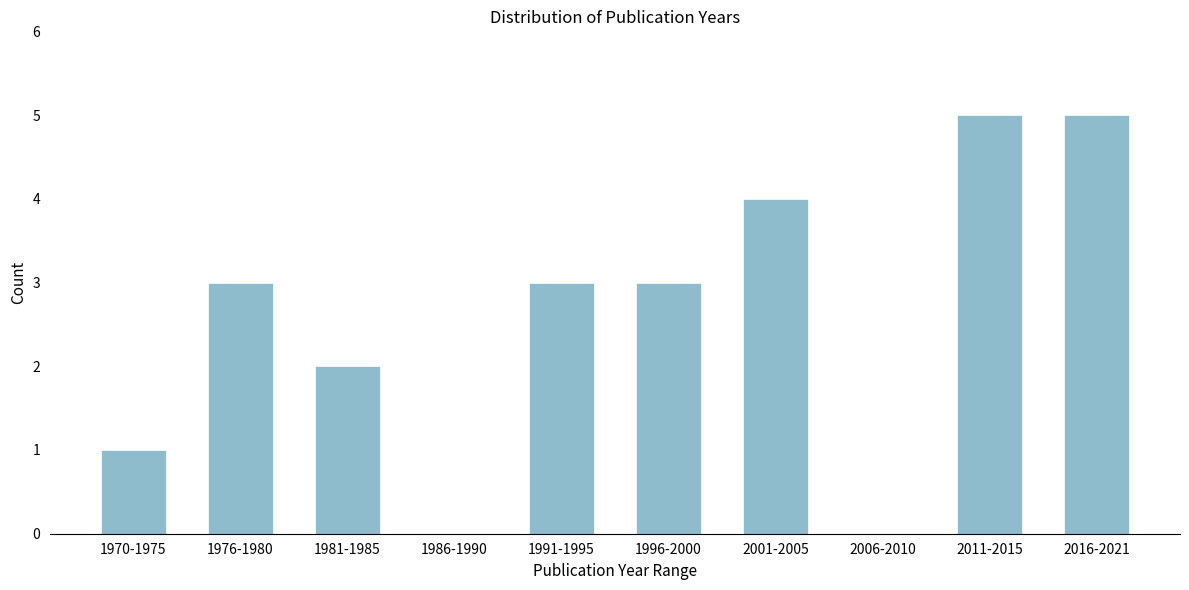

Reading right to left, list all the values displayed in this chart.

2016-2021=5	2011-2015=5	2006-2010=0	2001-2005=4	1996-2000=3	1991-1995=3	1986-1990=0	1981-1985=2	1976-1980=3	1970-1975=1